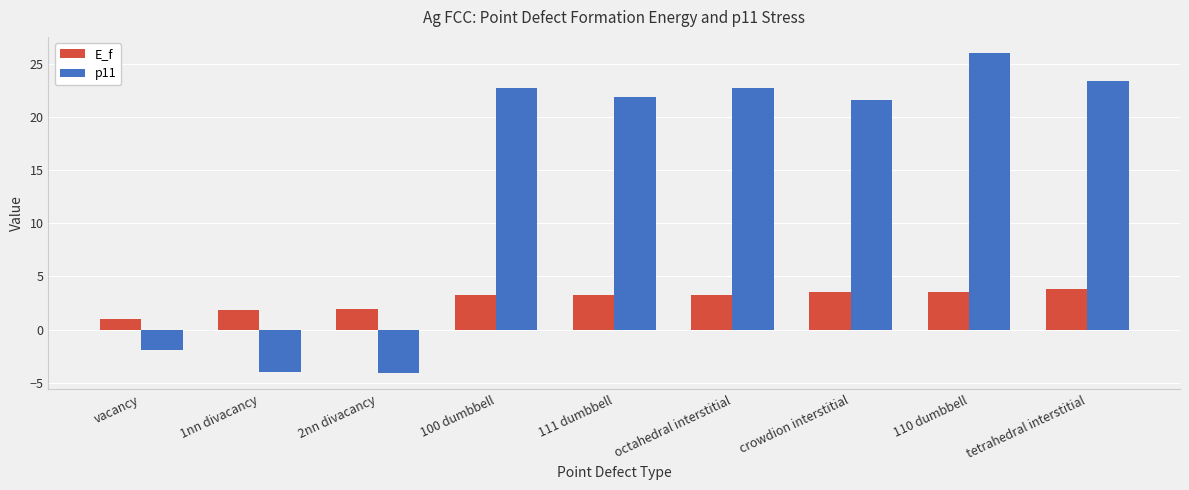

What is the difference between the E_f values at crowdion interstitial and octahedral interstitial?

0.2